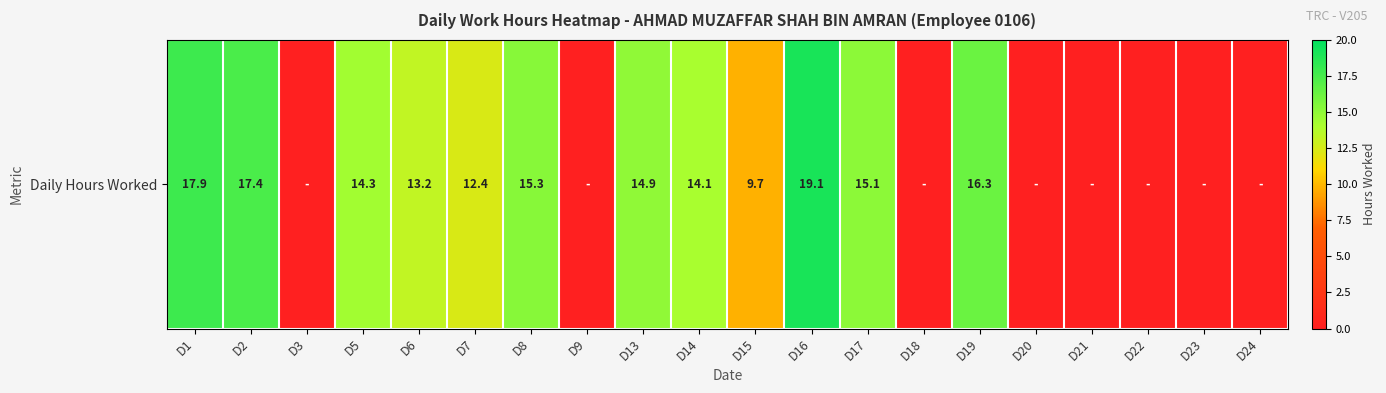

Where is the data nearest to the value 9?

D15